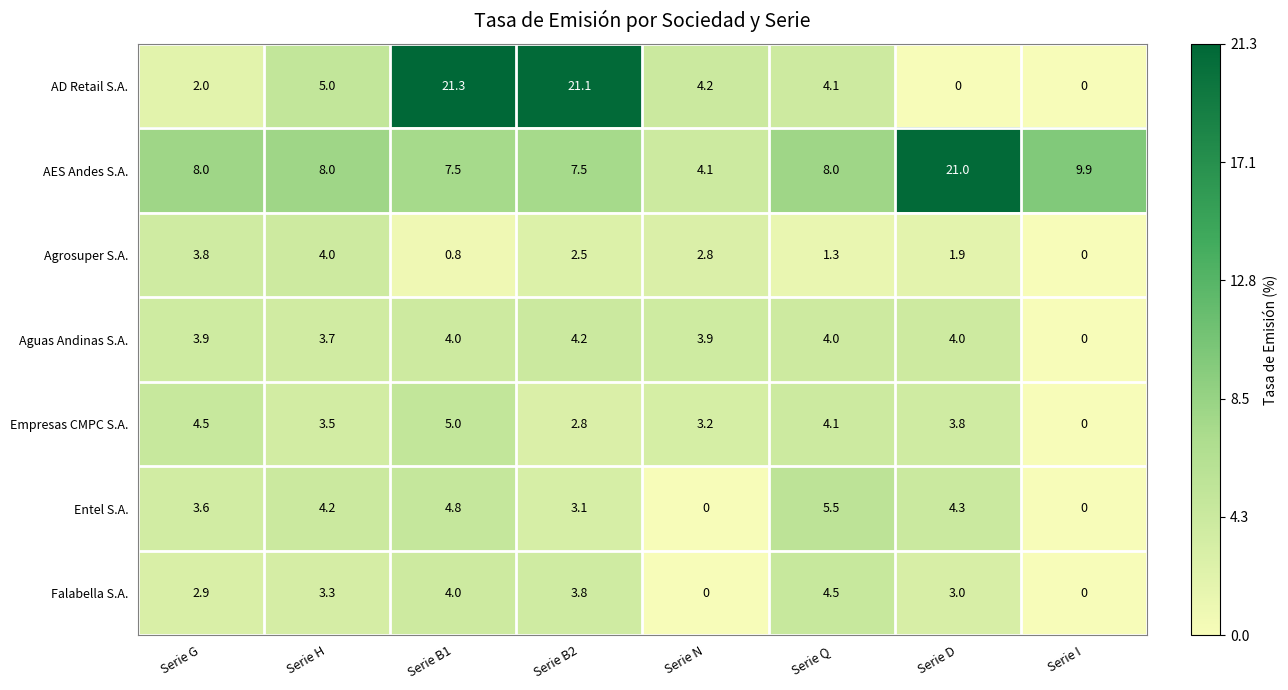

Where is Falabella S.A. nearest to the value 2?

Serie G